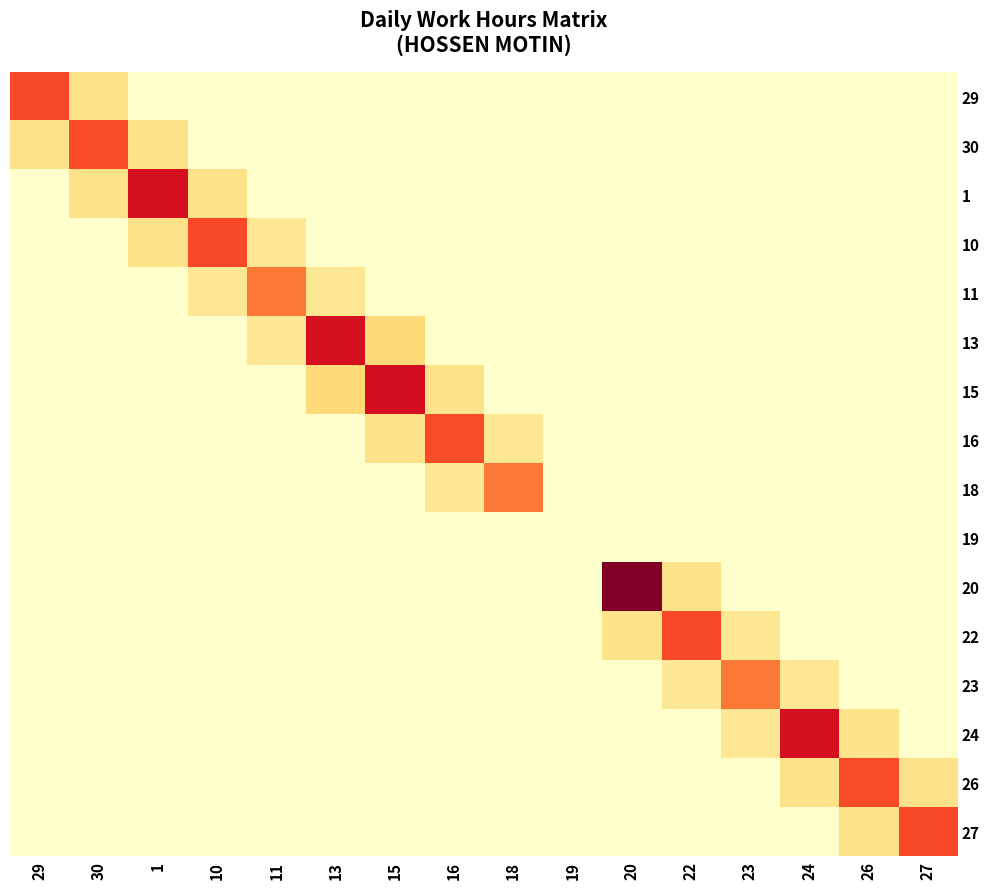

What is the spread (max minus min) of values at 18?

9.5